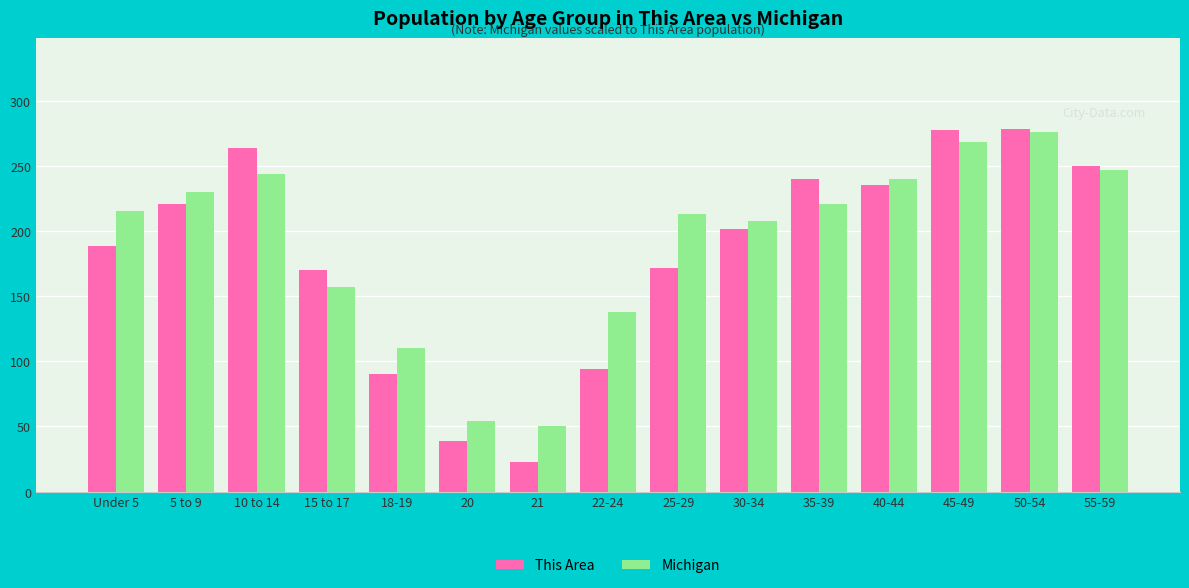

Rank the series at 20 from lowest to highest value.

This Area, Michigan